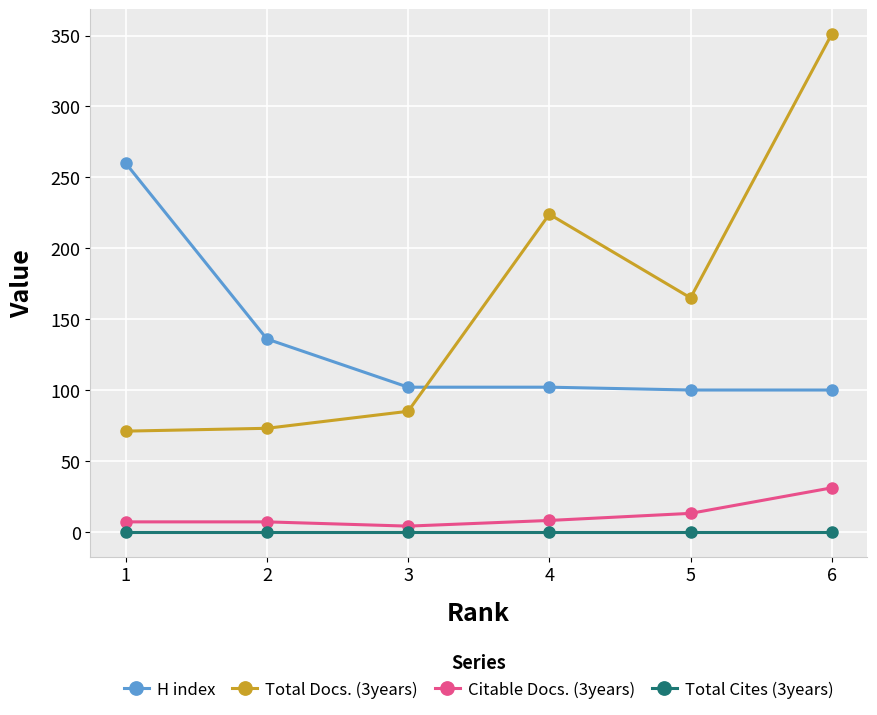

Between 1 and 6, which series saw the biggest shift?

Total Docs. (3years)